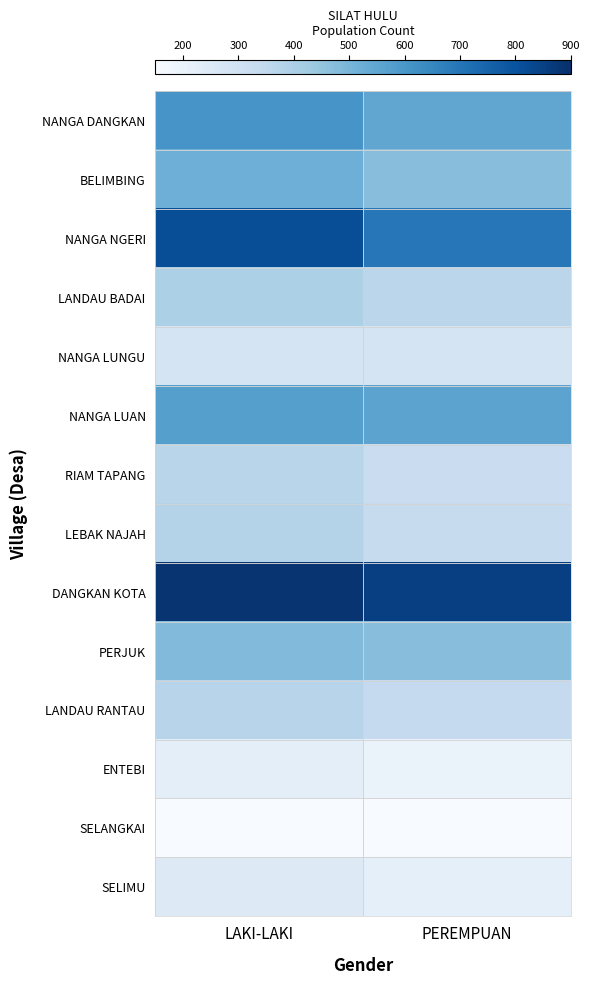

What is the maximum value shown in the chart?

884